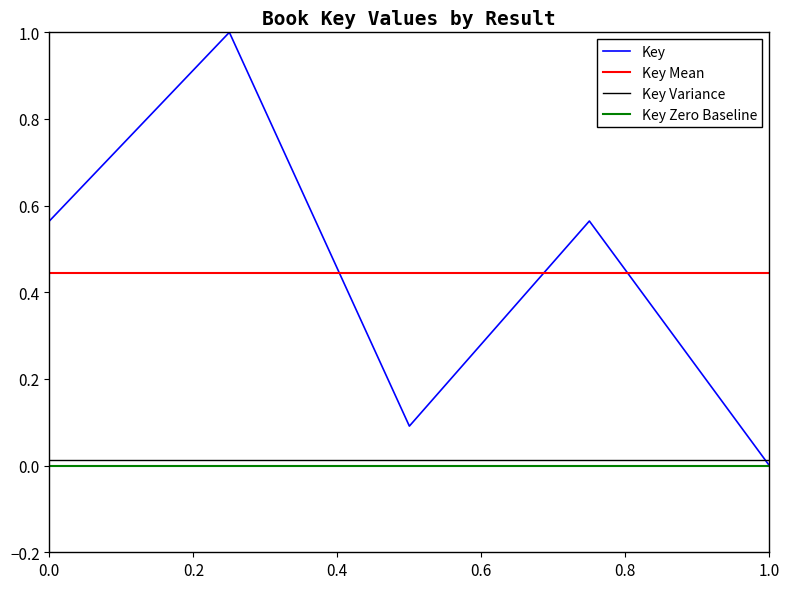

Which series has the largest range (max minus min)?

Key